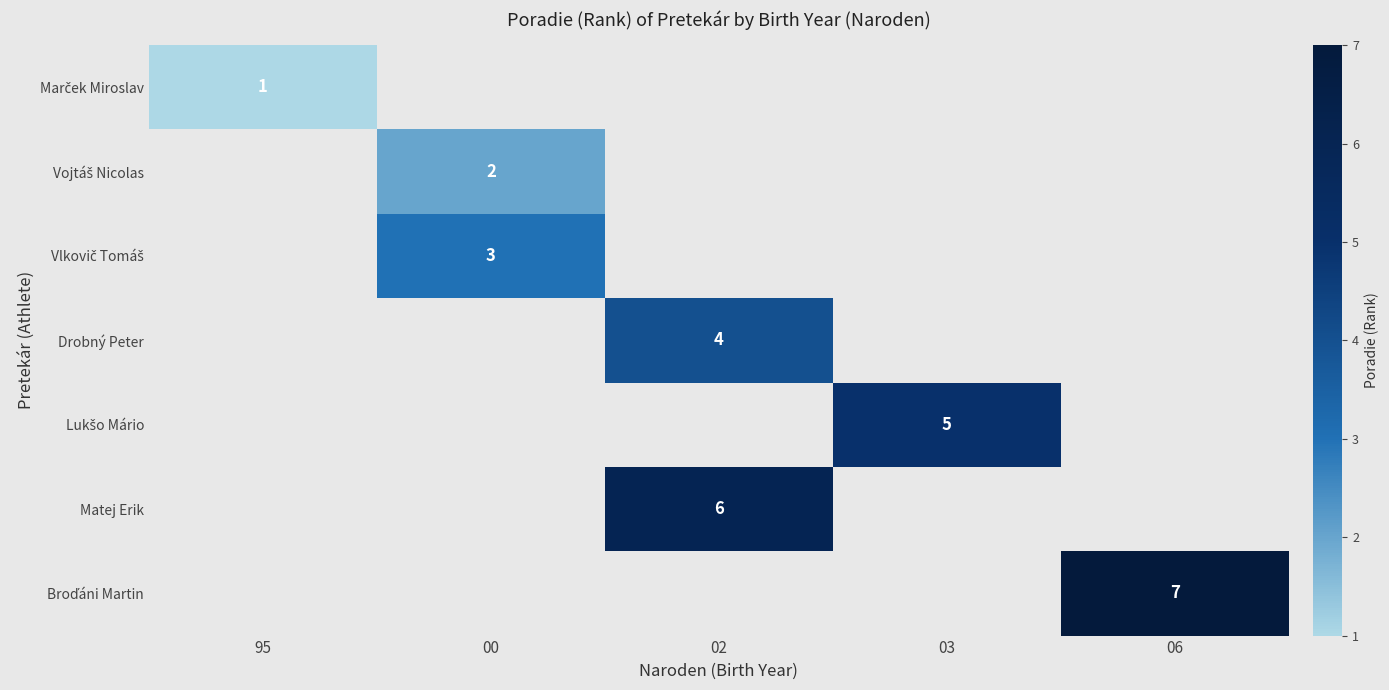

How many positive values does the Matej Erik series have?

1